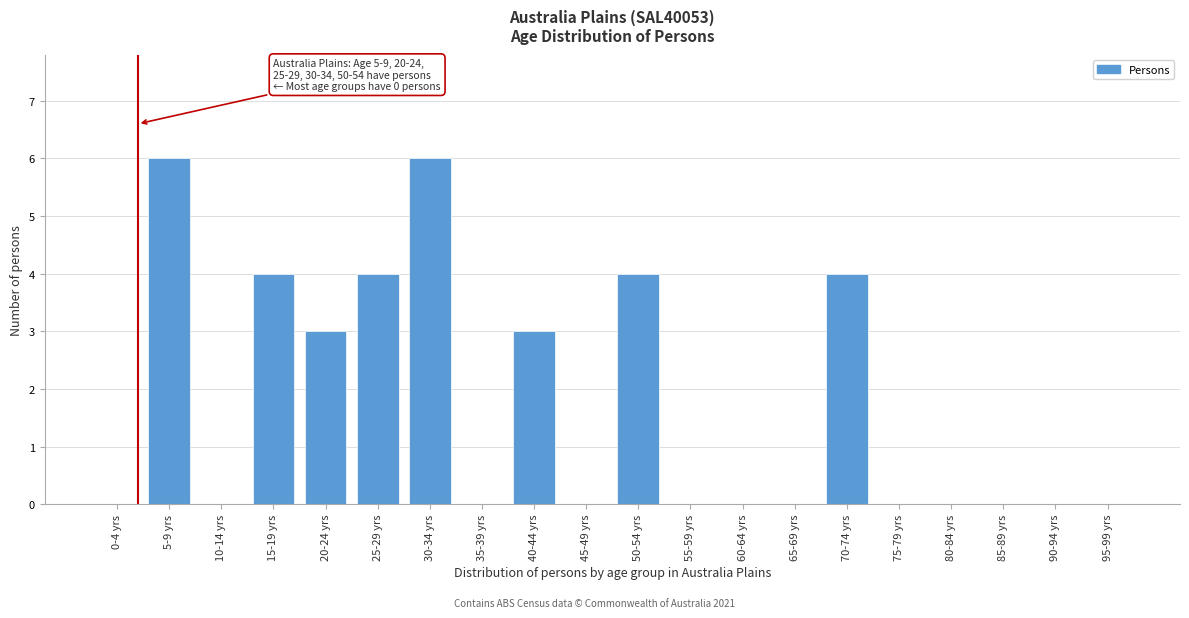

Reading right to left, transcribe all the data shown in this chart.

95-99 yrs=0	90-94 yrs=0	85-89 yrs=0	80-84 yrs=0	75-79 yrs=0	70-74 yrs=4	65-69 yrs=0	60-64 yrs=0	55-59 yrs=0	50-54 yrs=4	45-49 yrs=0	40-44 yrs=3	35-39 yrs=0	30-34 yrs=6	25-29 yrs=4	20-24 yrs=3	15-19 yrs=4	10-14 yrs=0	5-9 yrs=6	0-4 yrs=0